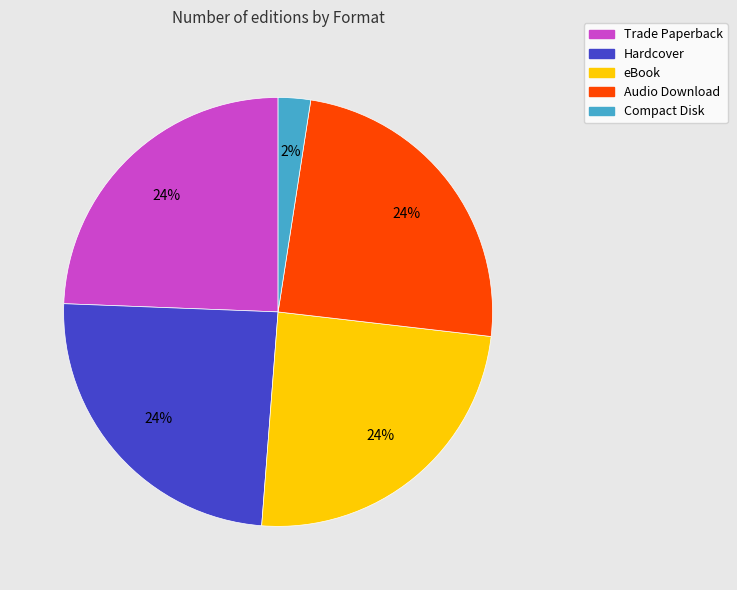

Which slice is the smallest?

Compact Disk